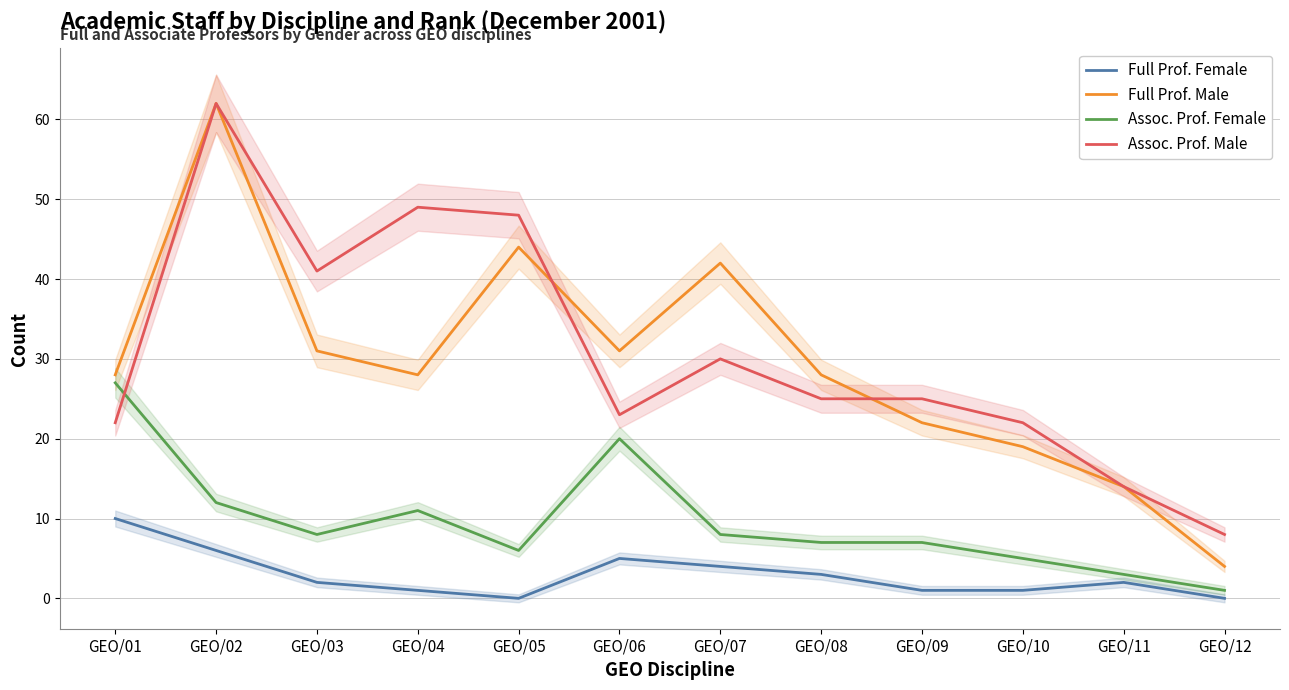

What is the value of the Assoc. Prof. Female point at the 9th from the left?

7